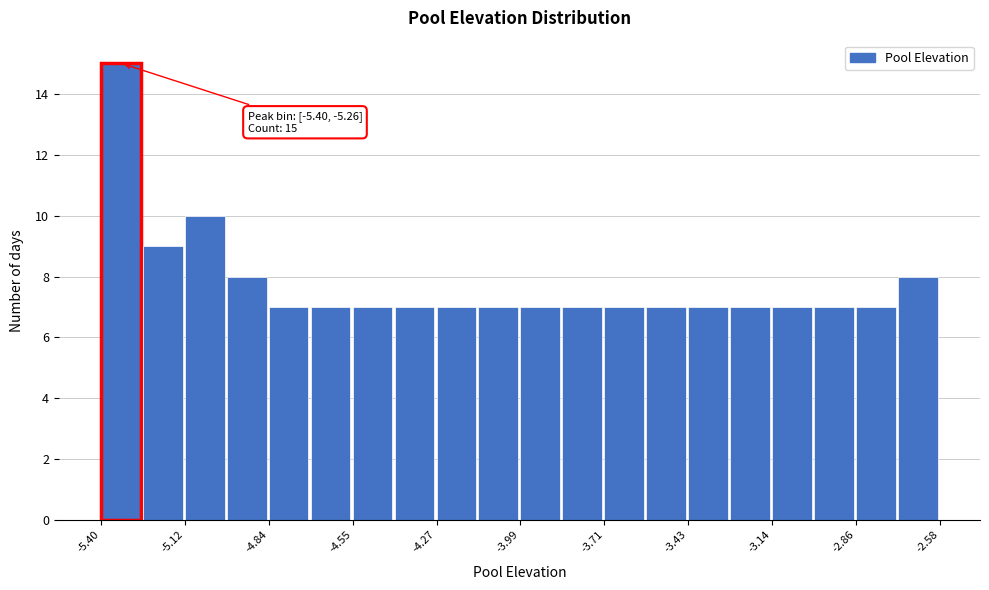

Around what value on the x-axis is the tallest bar? Give the approximate position of its centre, as read against the axis.

-5.35